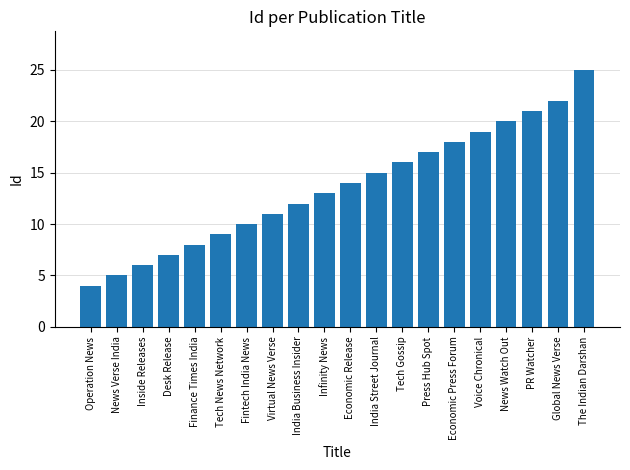

Reading left to right, extract all data points from this chart.

4	5	6	7	8	9	10	11	12	13	14	15	16	17	18	19	20	21	22	25